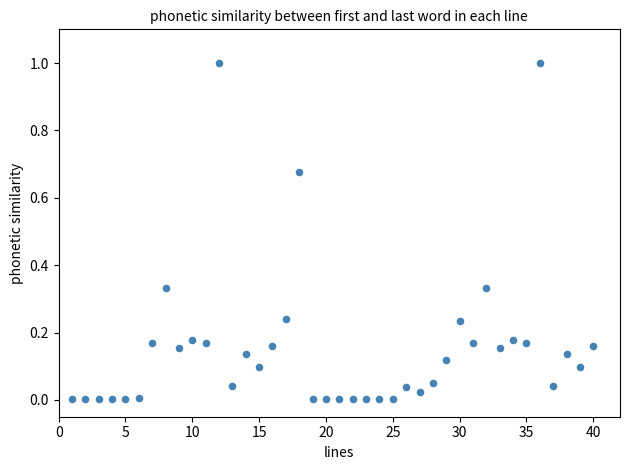

What is the range of X values (max minus min)?

39.0